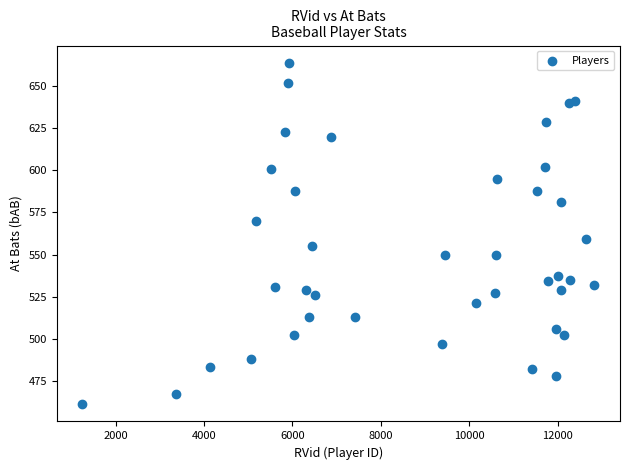

What is the range of Y values (max minus min)?

203